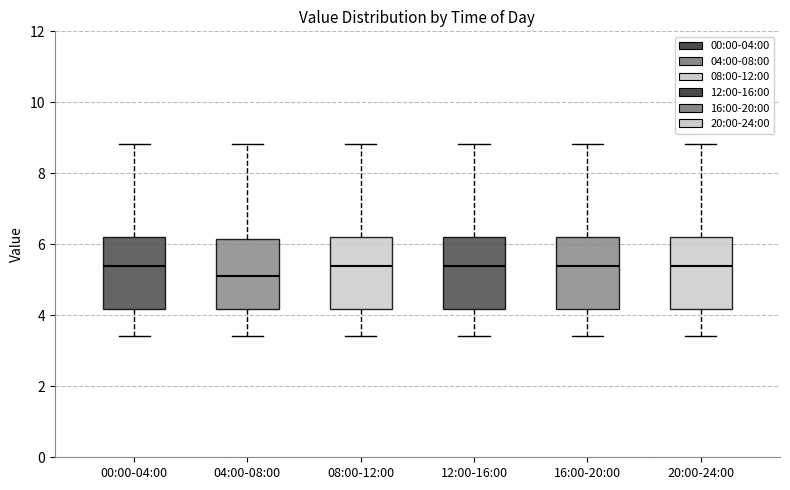

Which box has the lowest median line?

04:00-08:00